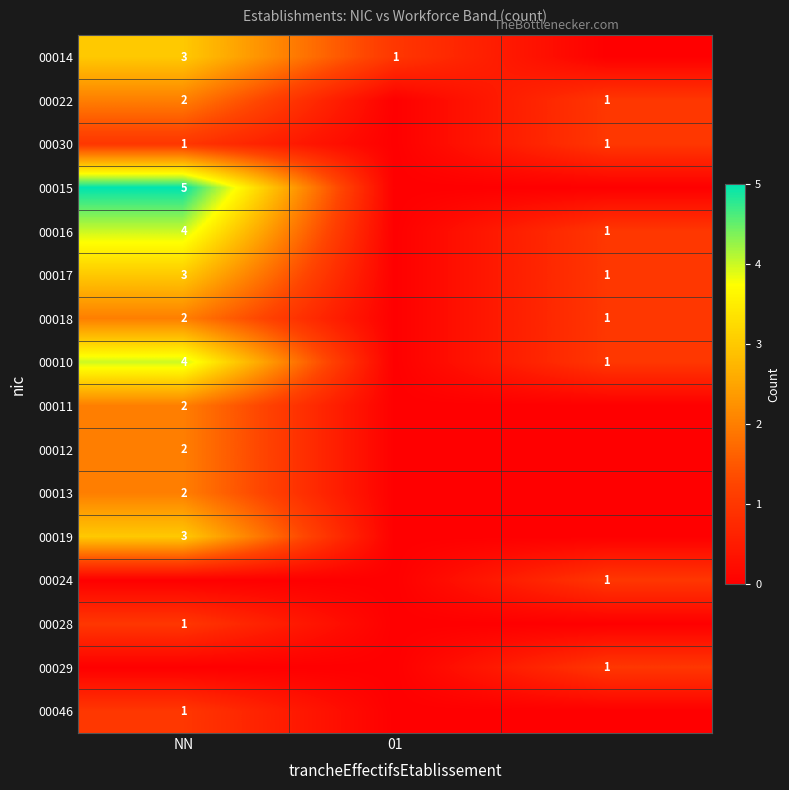

How many series are shown in this chart?

16